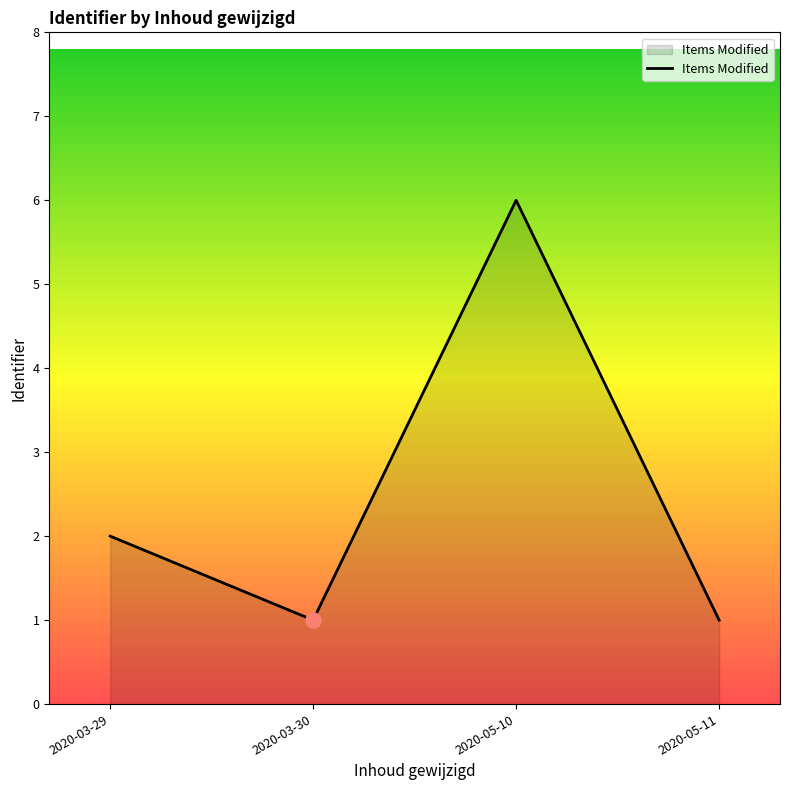

What is the ratio of the value at 2020-05-10 to the value at 2020-03-29?

3.0